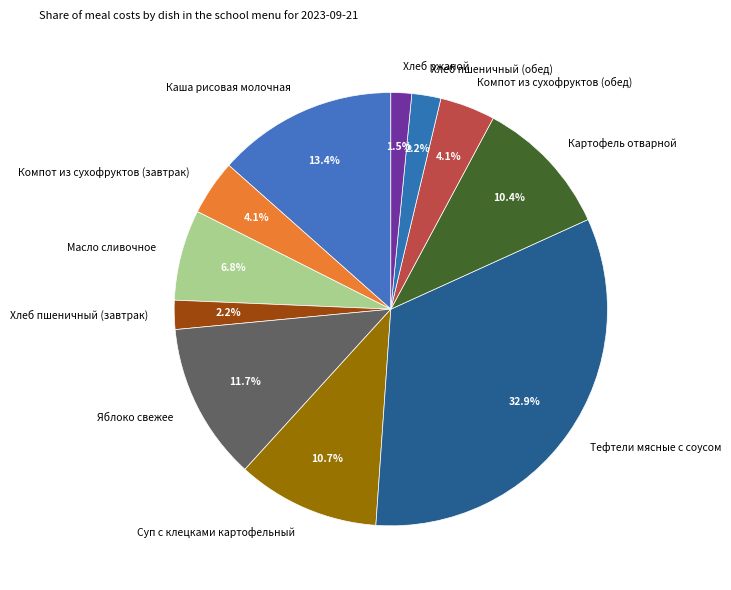

What is the ratio of the value at Каша рисовая молочная to the value at Суп с клецками картофельный?

1.3